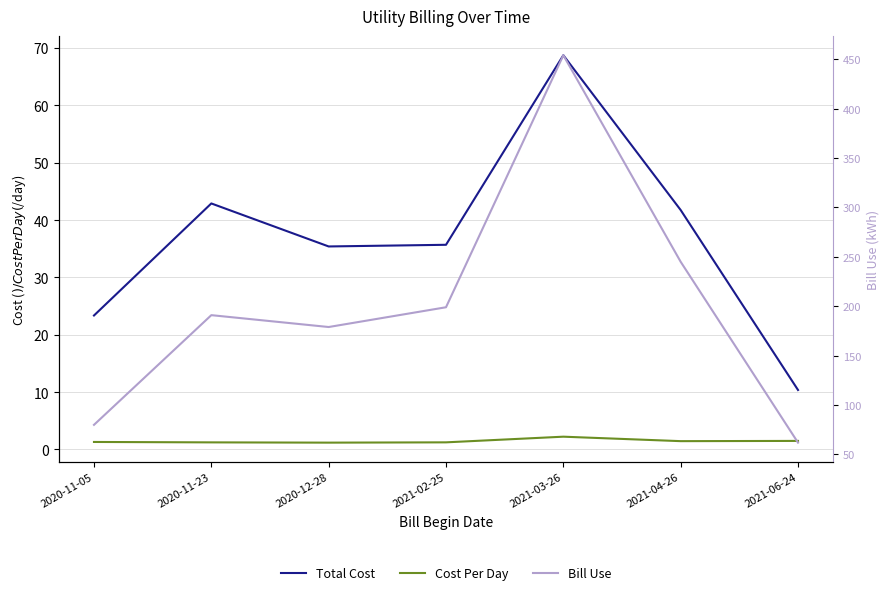

The Bill Use series shows 245.0 at 2021-04-26. True or false?

True